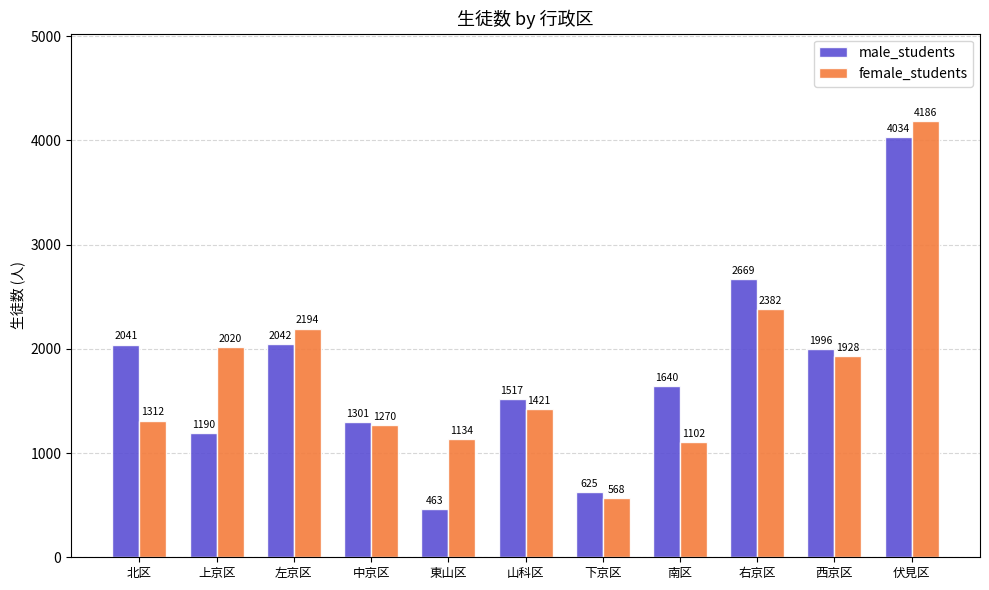

What position from the left is 下京区?

7